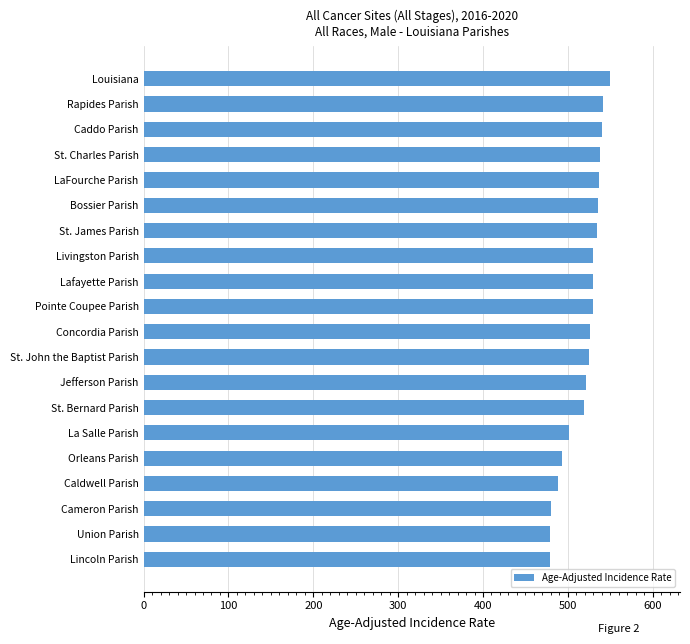

Approximately how many times larger is the value at St. Bernard Parish compared to Concordia Parish?

1.0